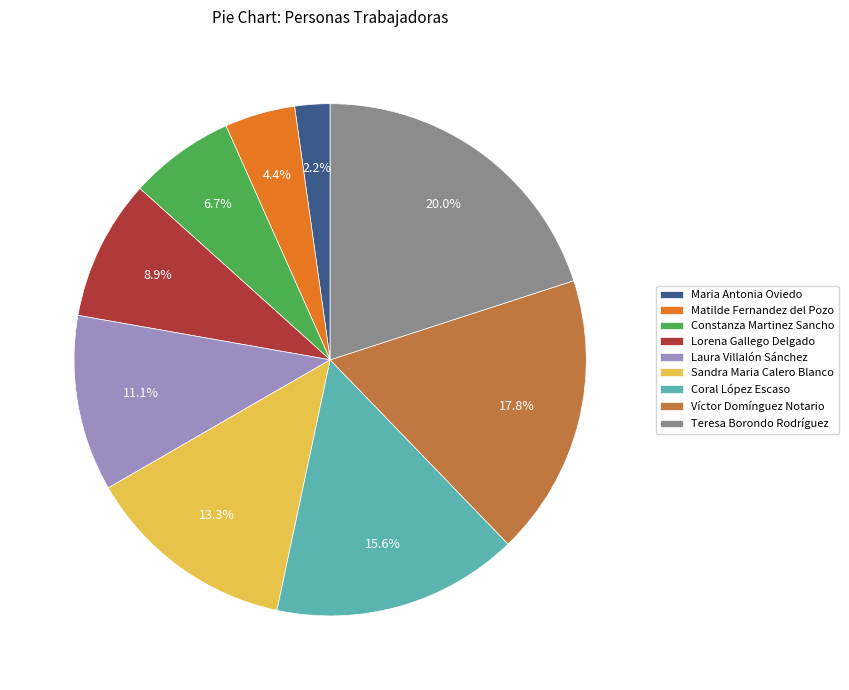

The Coral López Escaso slice represents 16% of the pie. True or false?

True